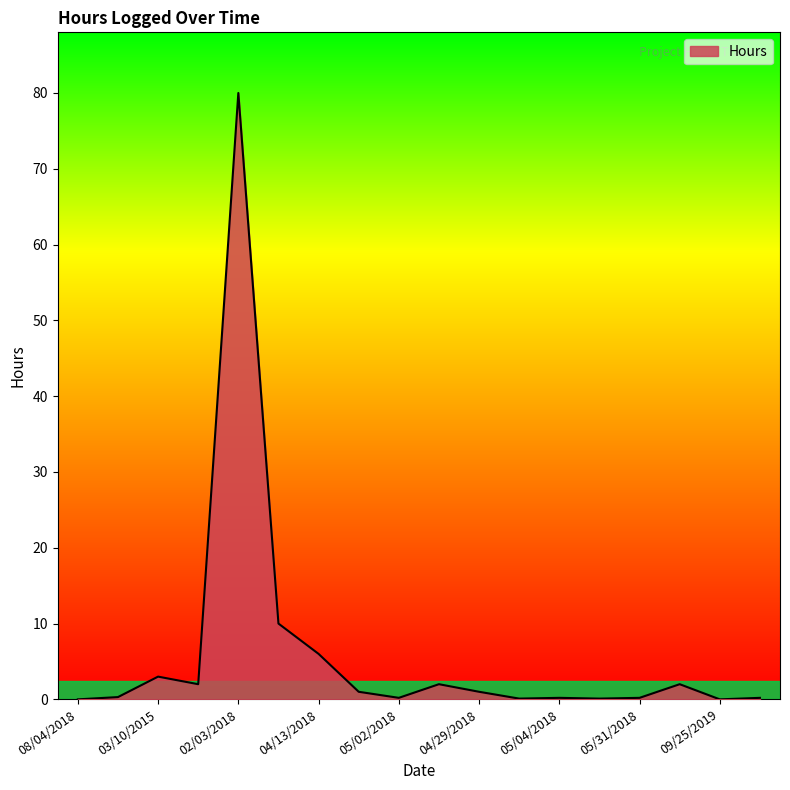

What is the difference between the maximum and minimum values?

80.0